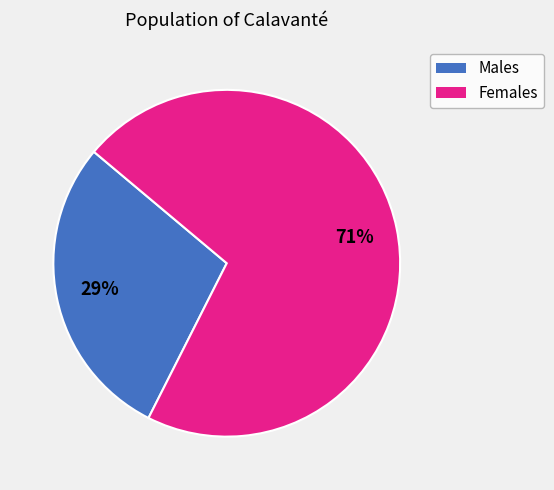

Is there a majority slice in this chart?

Yes